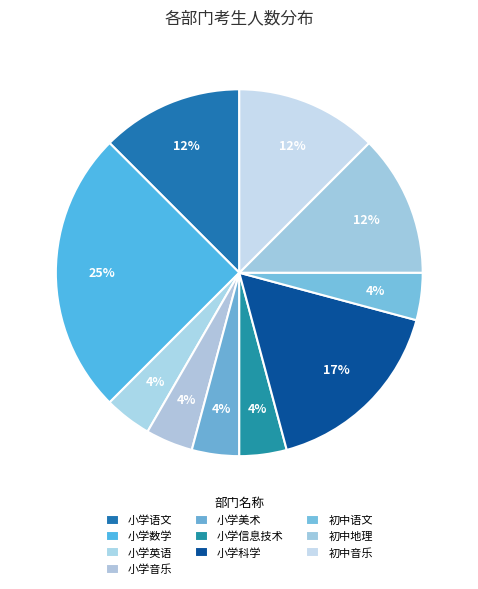

Count the number of slices in the pie.

10